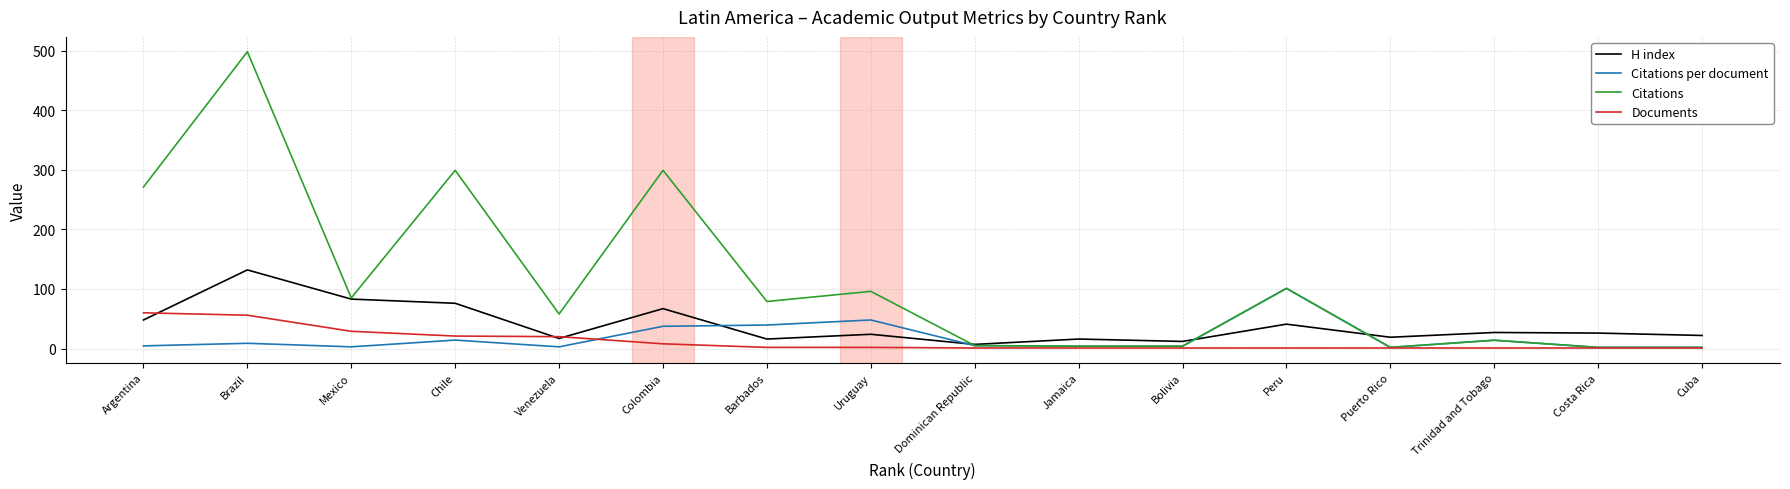

At which category is the sum across all series the highest?

Brazil